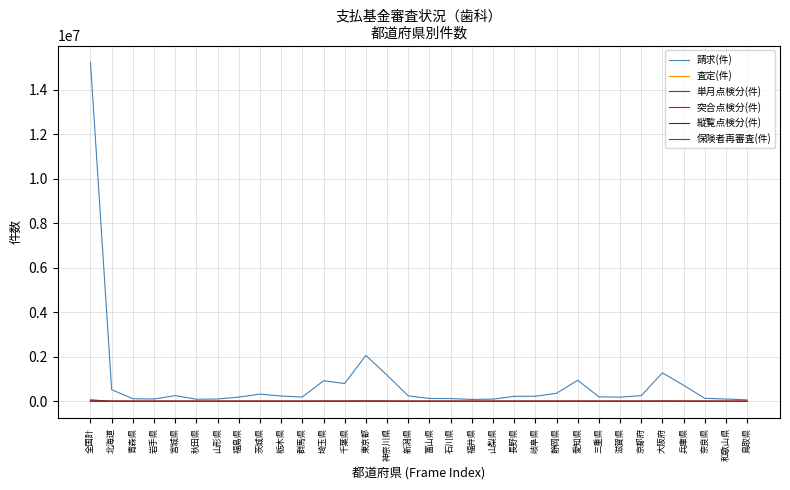

Is the value of 請求(件) at 滋賀県 greater than the value of 保険者再審査(件) at 大阪府?

Yes